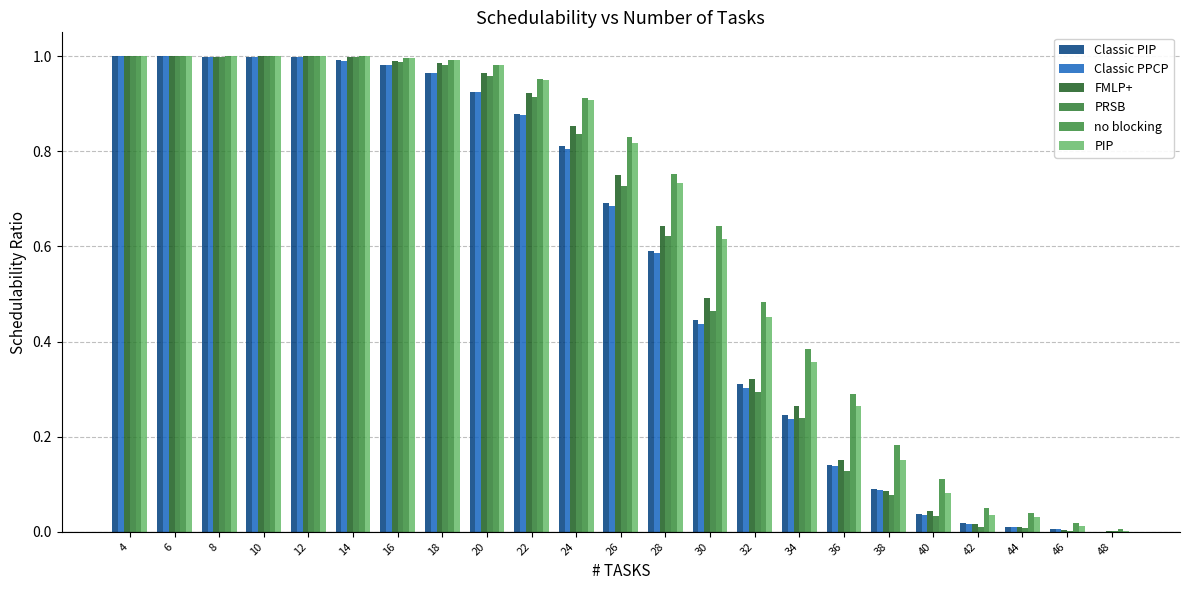

Which category has the highest value in the PRSB series?

4